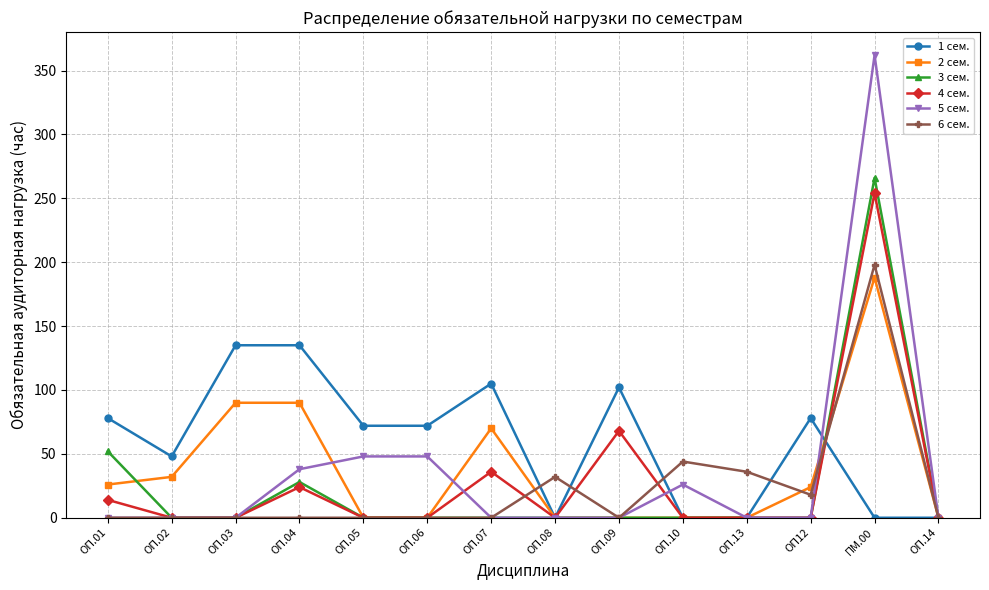

How many series are shown in this chart?

6